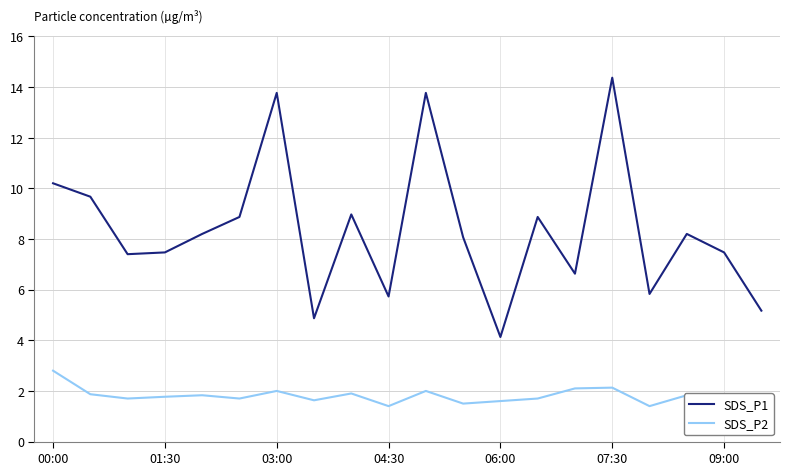

List the series in order of their peak value, highest first.

SDS_P1, SDS_P2